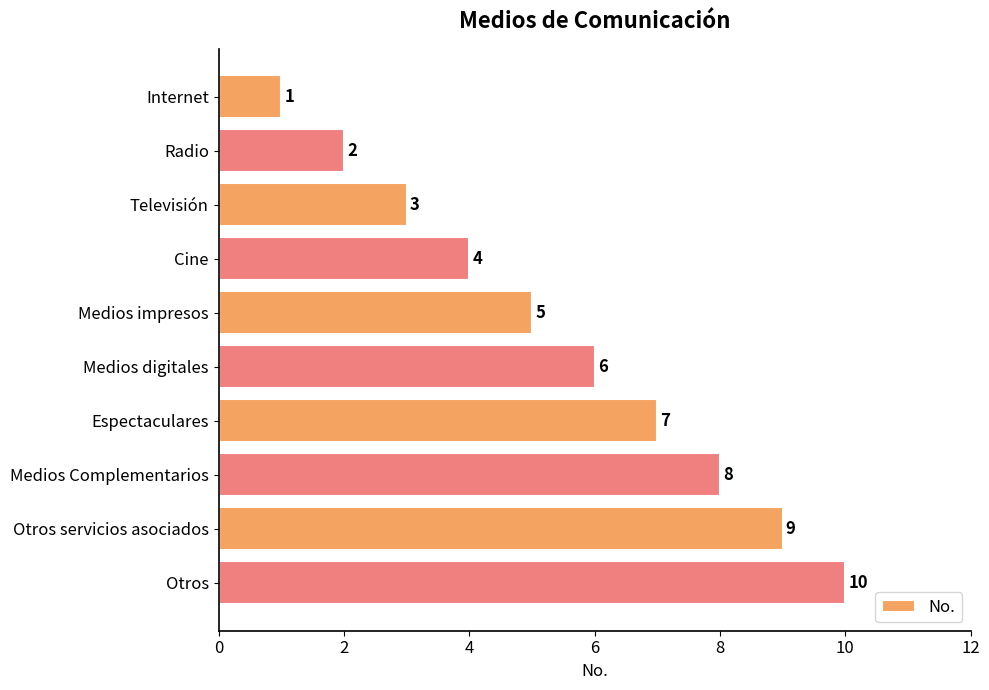

The value at Televisión is 2. True or false?

False